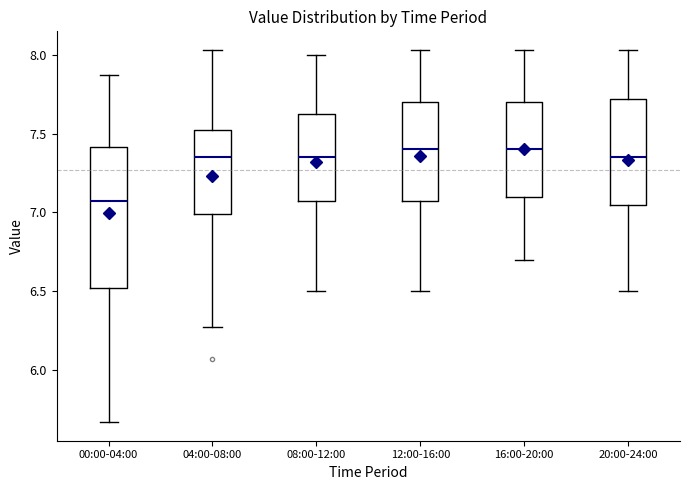

Reading left to right, transcribe this box plot: for each box, give where its median line is, the range the box spans, and where its two whiskers end, as read against the y-axis. The values are not printed on the chart, so give them approximately, as read against the axis.

00:00-04:00: median 7.05, box 6.50 to 7.40, whiskers 5.65 to 7.85
04:00-08:00: median 7.35, box 7.00 to 7.55, whiskers 6.25 to 8.05
08:00-12:00: median 7.35, box 7.10 to 7.65, whiskers 6.50 to 8.00
12:00-16:00: median 7.40, box 7.10 to 7.70, whiskers 6.50 to 8.05
16:00-20:00: median 7.40, box 7.10 to 7.70, whiskers 6.70 to 8.05
20:00-24:00: median 7.35, box 7.05 to 7.70, whiskers 6.50 to 8.05